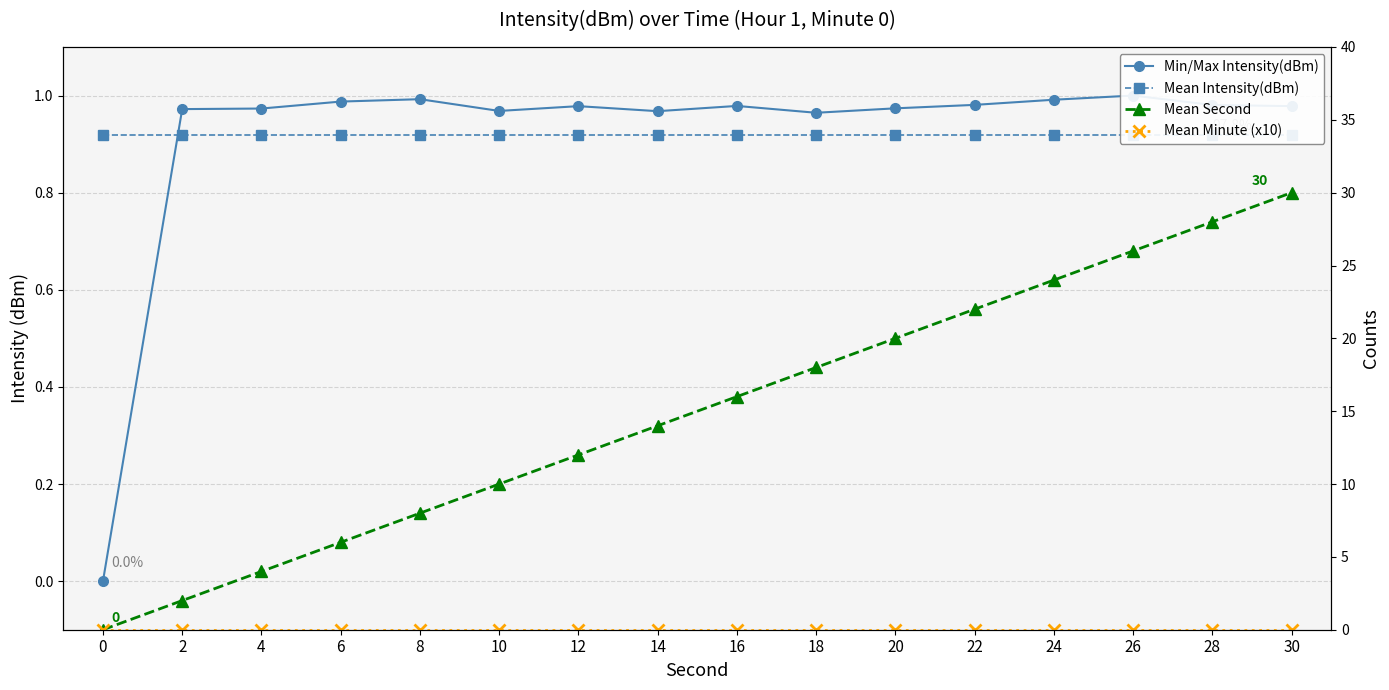

Which has a higher value, 16 or 26?

26